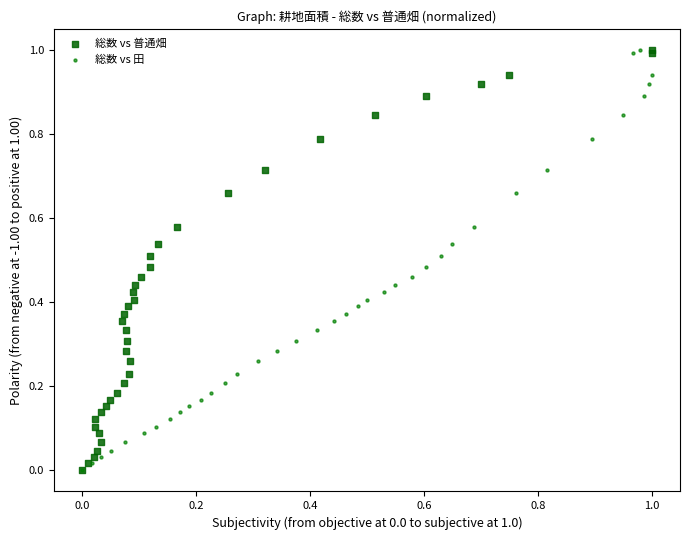

What are all the series names shown in the legend?

総数 vs 普通畑, 総数 vs 田